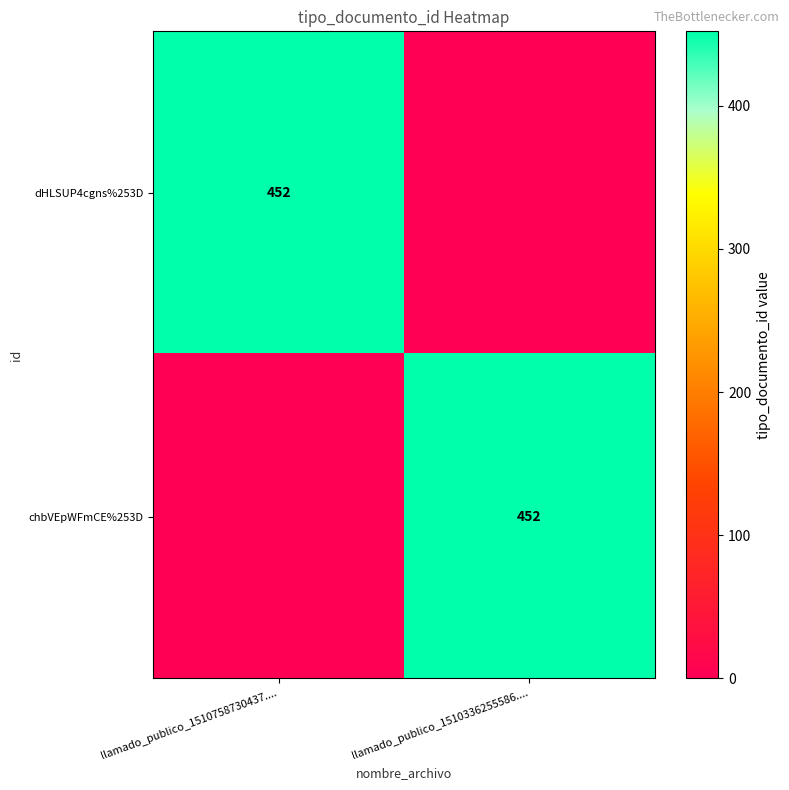

True or false: chbVEpWFmCE%253D has a value of 452 at llamado_publico_1510336255586.....

True